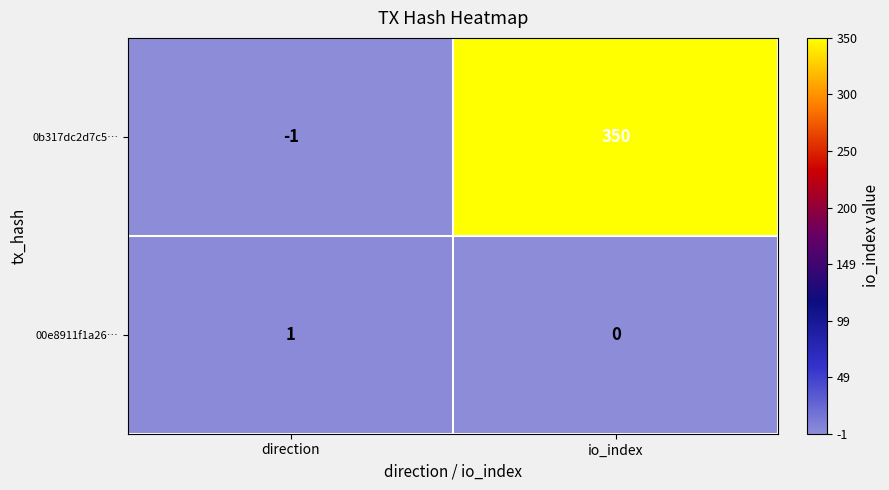

Reading left to right, extract all data points from this chart.

0b317dc2d7c5…: -1	350
00e8911f1a26…: 1	0